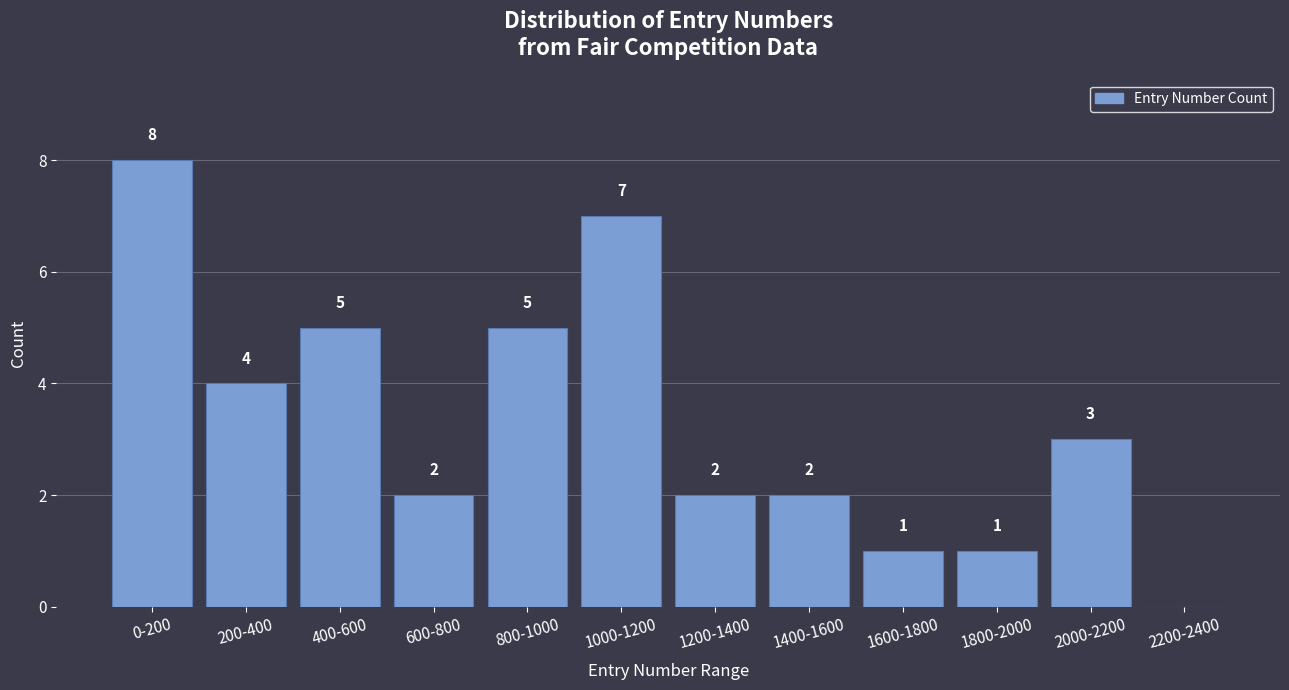

Reading right to left, what are all the values shown in this chart?

2200-2400=0	2000-2200=3	1800-2000=1	1600-1800=1	1400-1600=2	1200-1400=2	1000-1200=7	800-1000=5	600-800=2	400-600=5	200-400=4	0-200=8